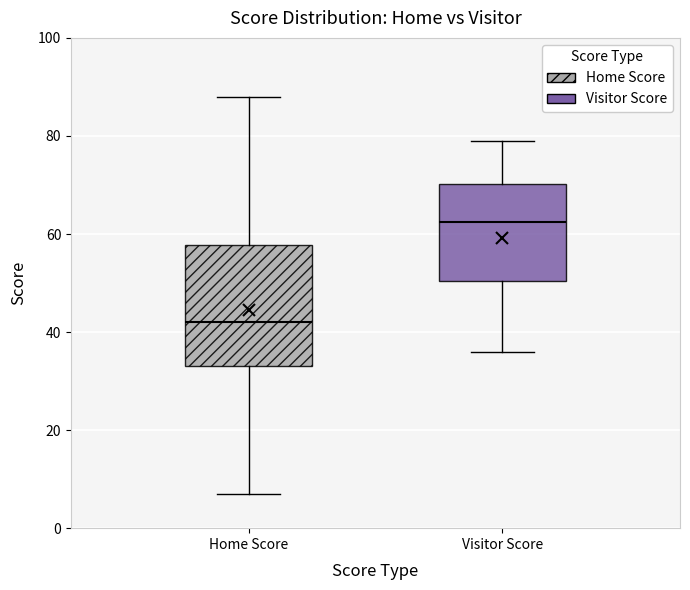

Reading left to right, transcribe this box plot: for each box, give where its median line is, the range the box spans, and where its two whiskers end, as read against the y-axis. The values are not printed on the chart, so give them approximately, as read against the axis.

Home Score: median 42, box 34 to 58, whiskers 8 to 88
Visitor Score: median 62, box 50 to 70, whiskers 36 to 80